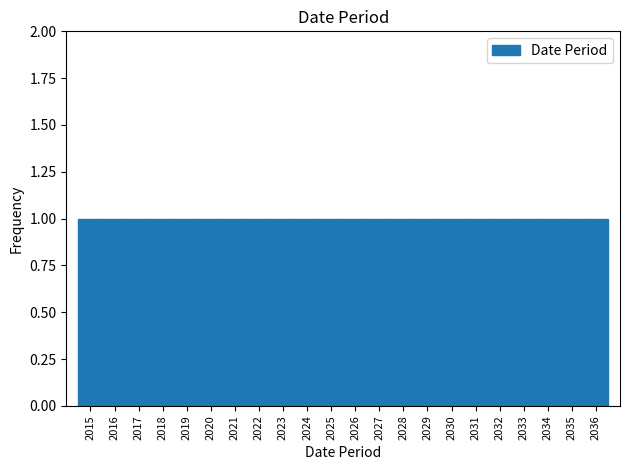

Reading left to right, list every bar in this chart as the range it spans on the x-axis followed by its height. The values are not printed on the chart, so give them approximately, as read against the axis.

2014.5 to 2015.5: 1
2015.5 to 2016.5: 1
2016.5 to 2017.5: 1
2017.5 to 2018.5: 1
2018.5 to 2019.5: 1
2019.5 to 2020.5: 1
2020.5 to 2021.5: 1
2021.5 to 2022.5: 1
2022.5 to 2023.5: 1
2023.5 to 2024.5: 1
2024.5 to 2025.5: 1
2025.5 to 2026.5: 1
2026.5 to 2027.5: 1
2027.5 to 2028.5: 1
2028.5 to 2029.5: 1
2029.5 to 2030.5: 1
2030.5 to 2031.5: 1
2031.5 to 2032.5: 1
2032.5 to 2033.5: 1
2033.5 to 2034.5: 1
2034.5 to 2035.5: 1
2035.5 to 2036.5: 1